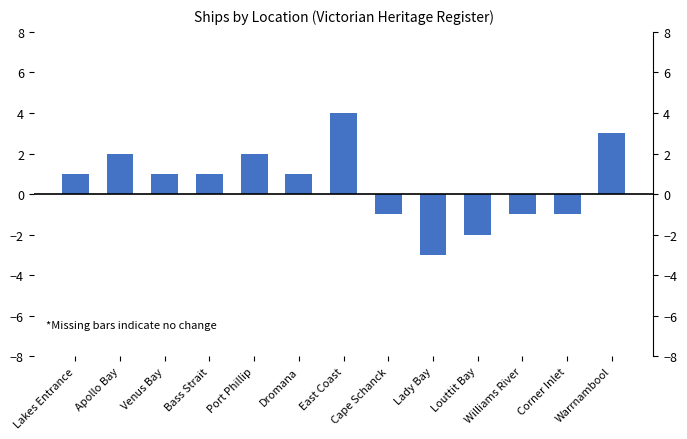

How many data points does each series have?

13